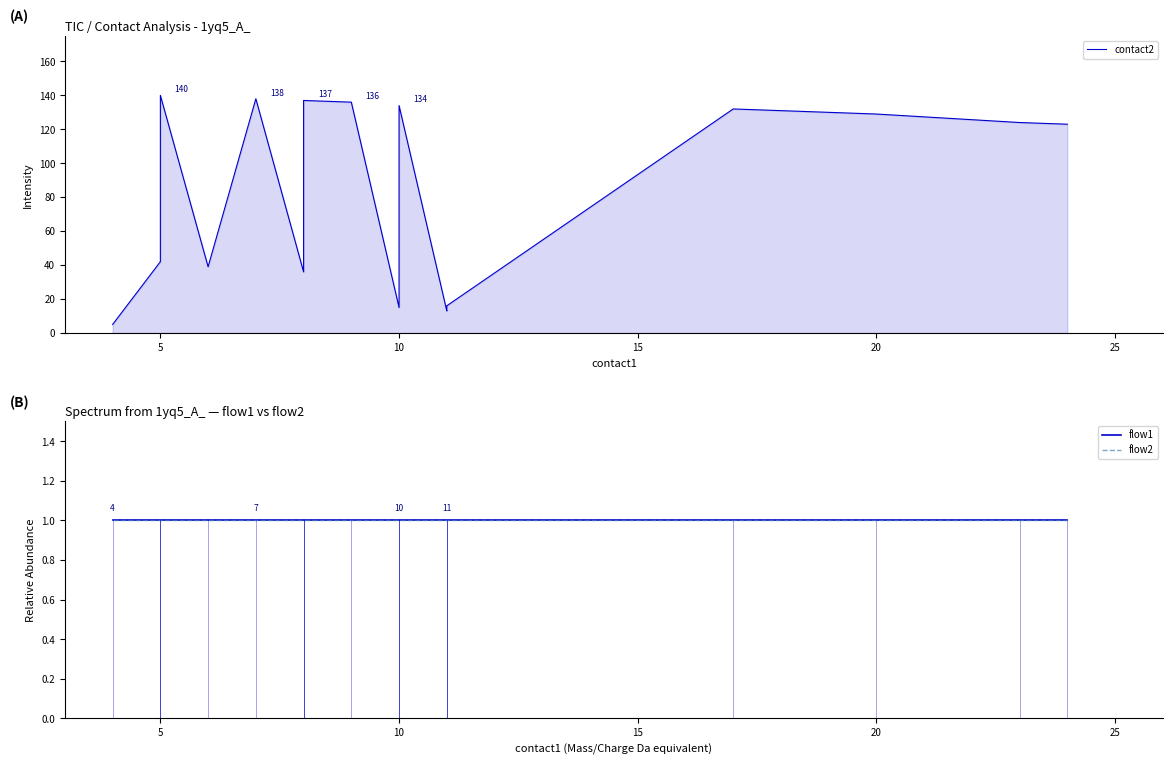

What is the minimum value for flow2?

1